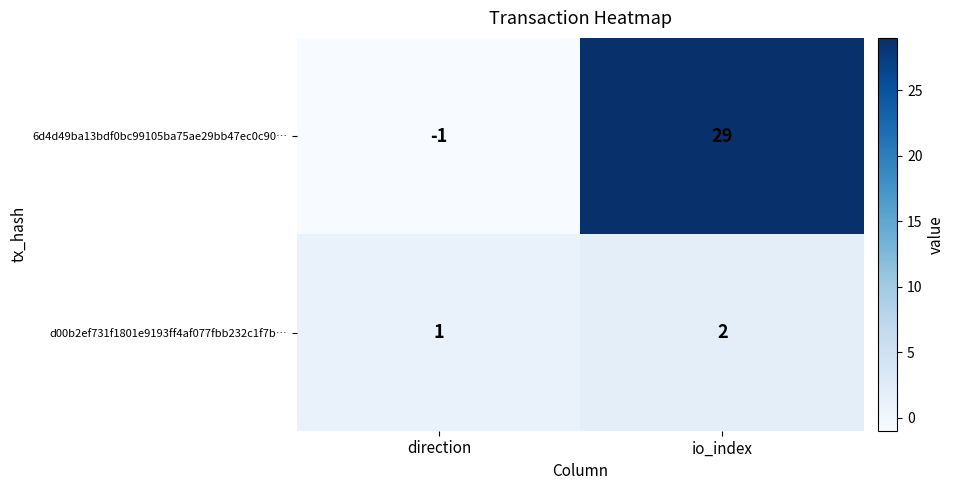

Count the number of categories in the chart.

2